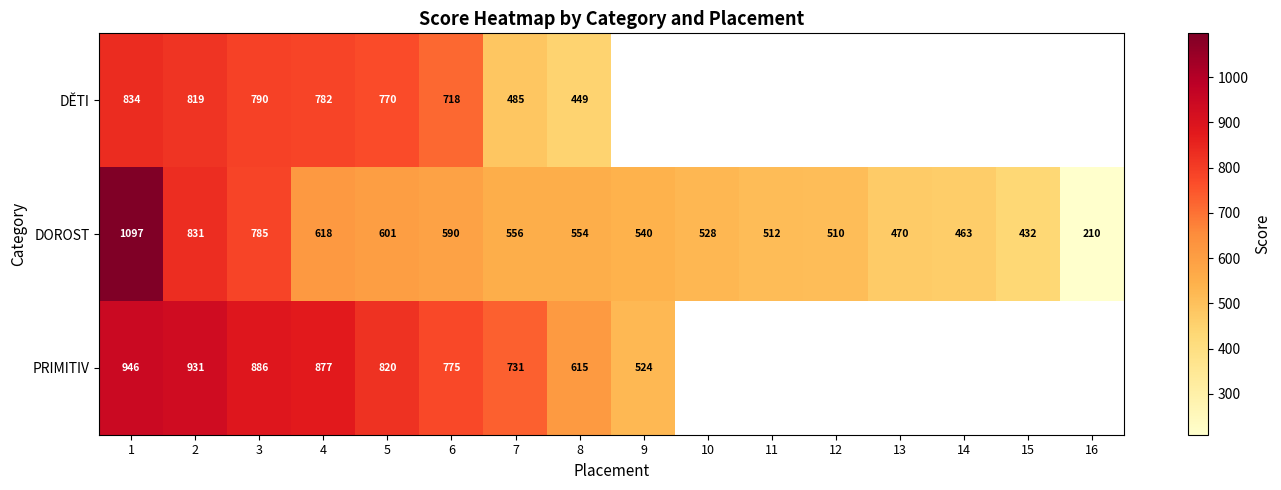

What is the difference between the highest and lowest values at 1?

263